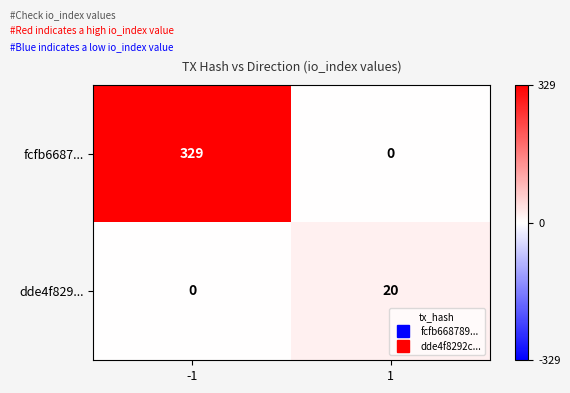

The dde4f829... series shows -13 at -1. True or false?

False